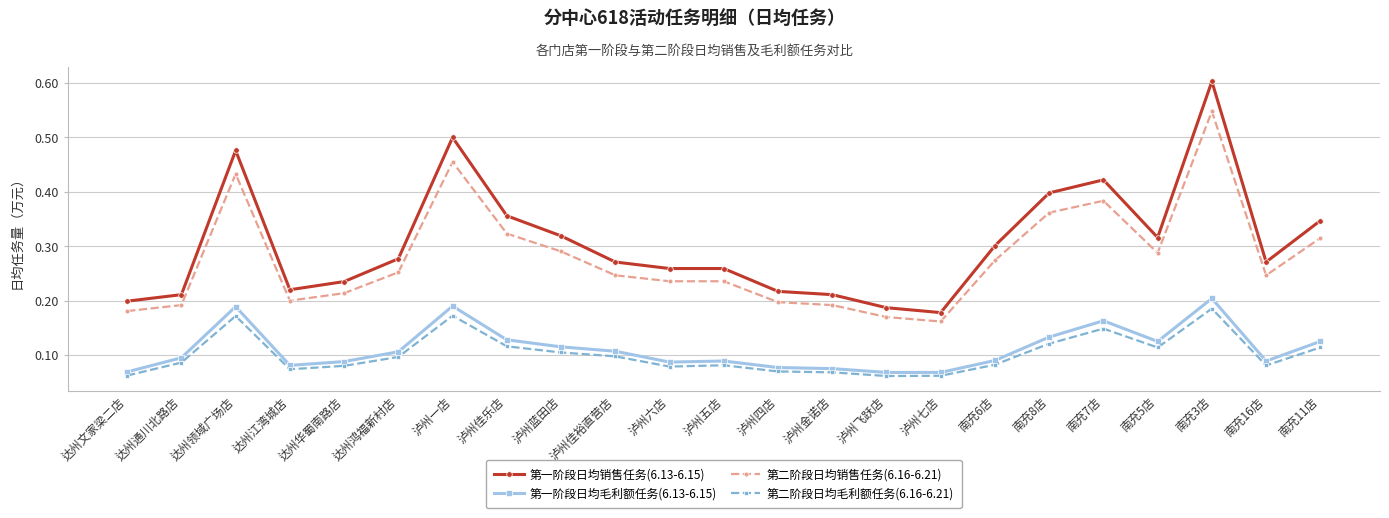

True or false: 第一阶段日均毛利额任务(6.13-6.15) and 第二阶段日均销售任务(6.16-6.21) cross at least once.

False